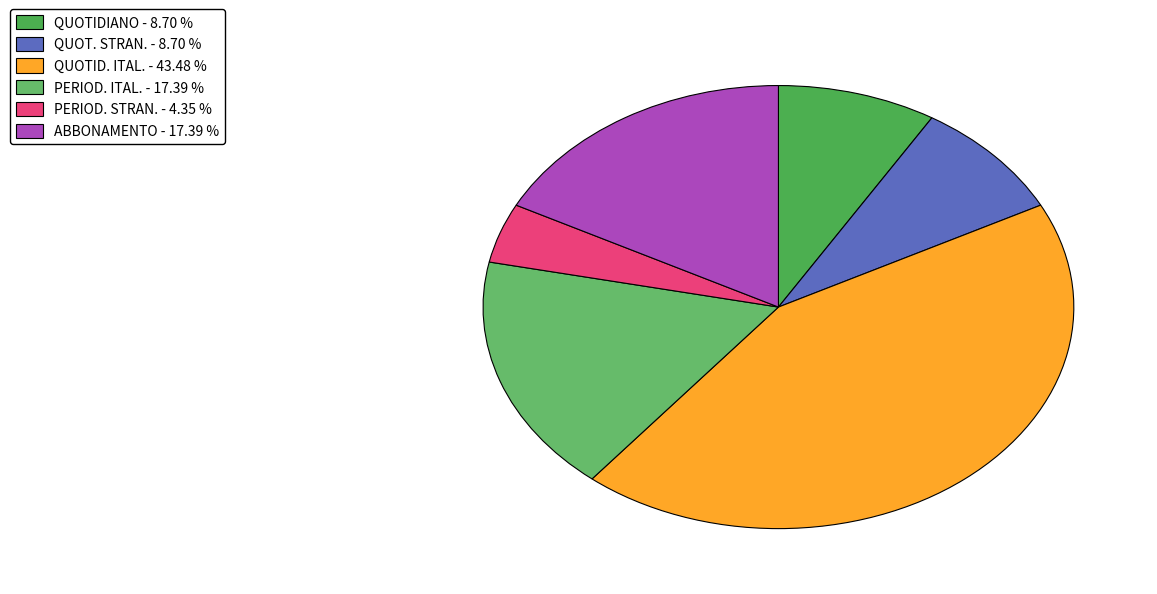

Is QUOTID. ITAL. the majority of the pie?

No